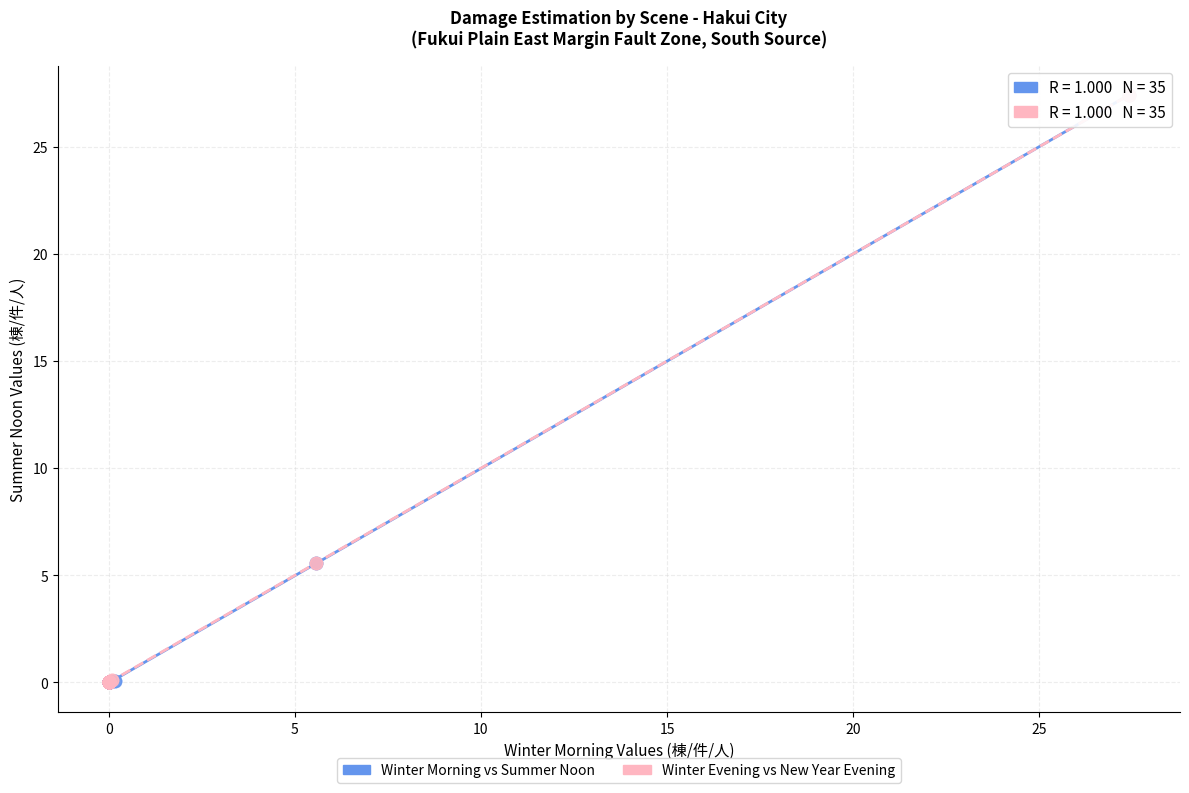

What are all the series names shown in the legend?

Winter Morning vs Summer Noon, Winter Evening vs New Year Evening